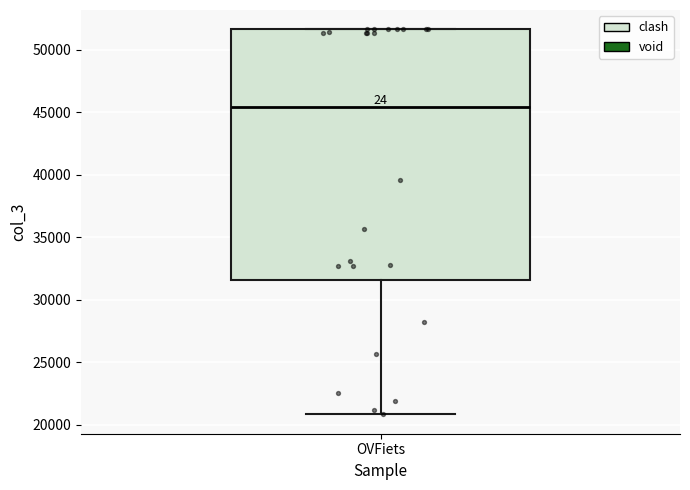

Read this box plot against the y-axis: the position of the median line, the range covered by the box, and the ends of both whiskers. The values are not printed on the chart, so give them approximately, as read against the axis.

median 45500, box 31500 to 51500, whiskers 21000 to 51500